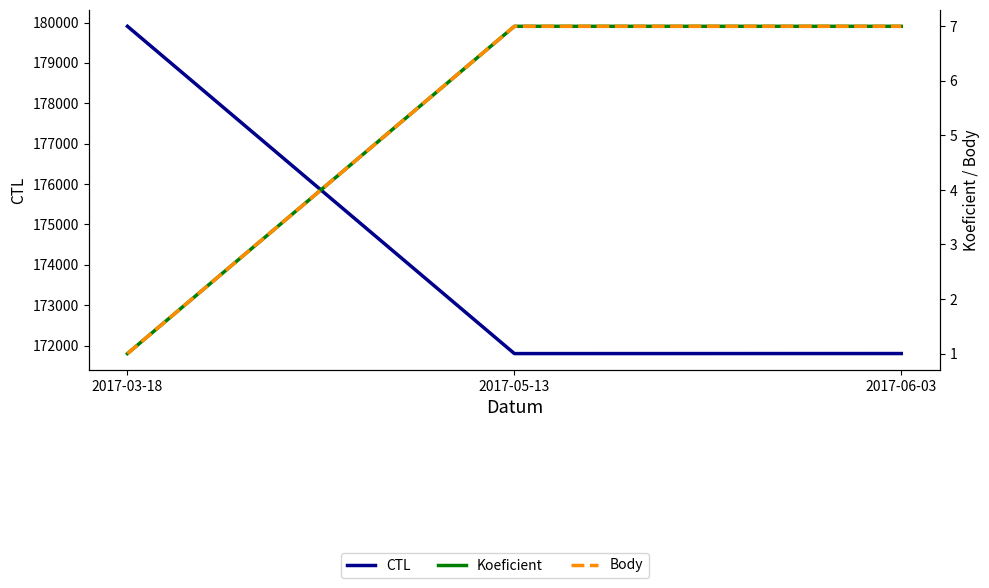

What value does the Body series have at 2017-03-18?

1